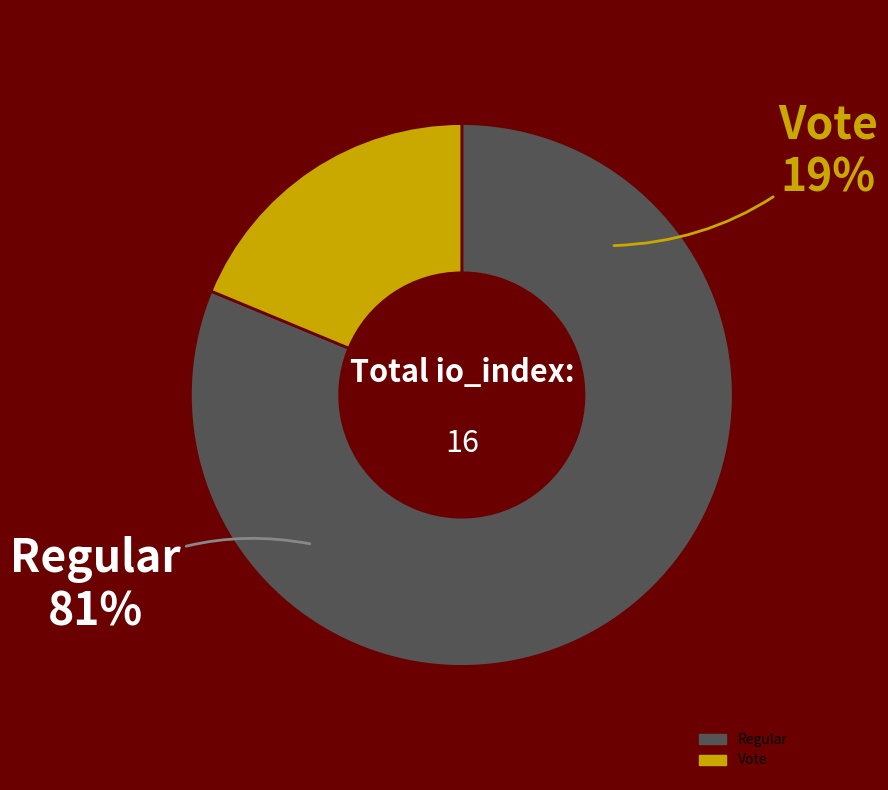

How many segments does this pie chart have?

2